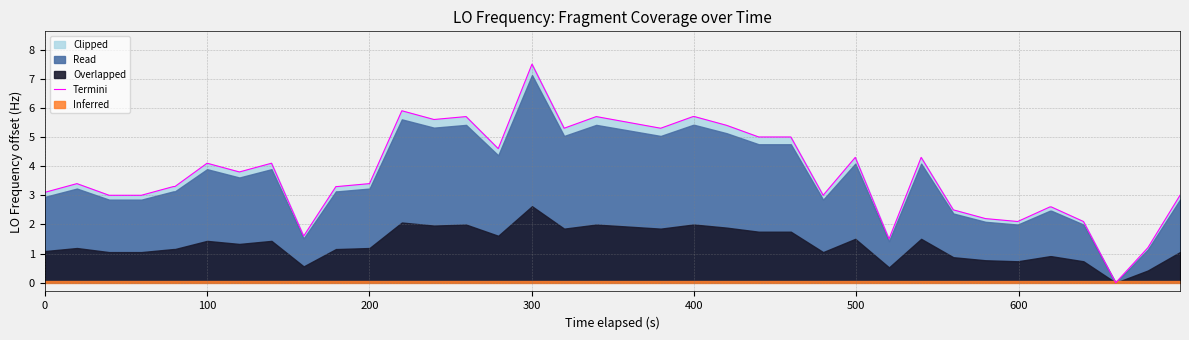

How many values are above zero?

39